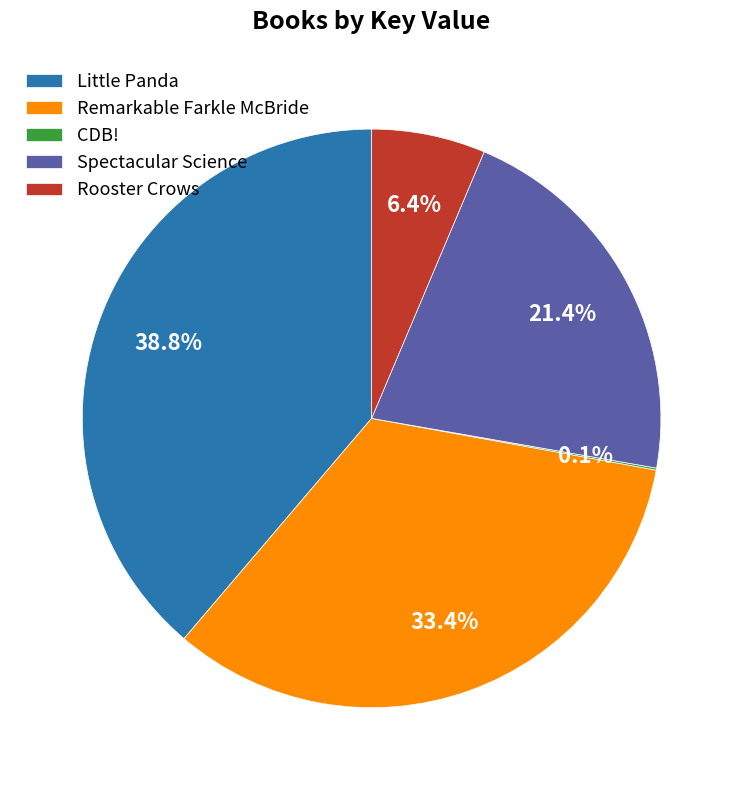

Does any single category account for the majority?

No